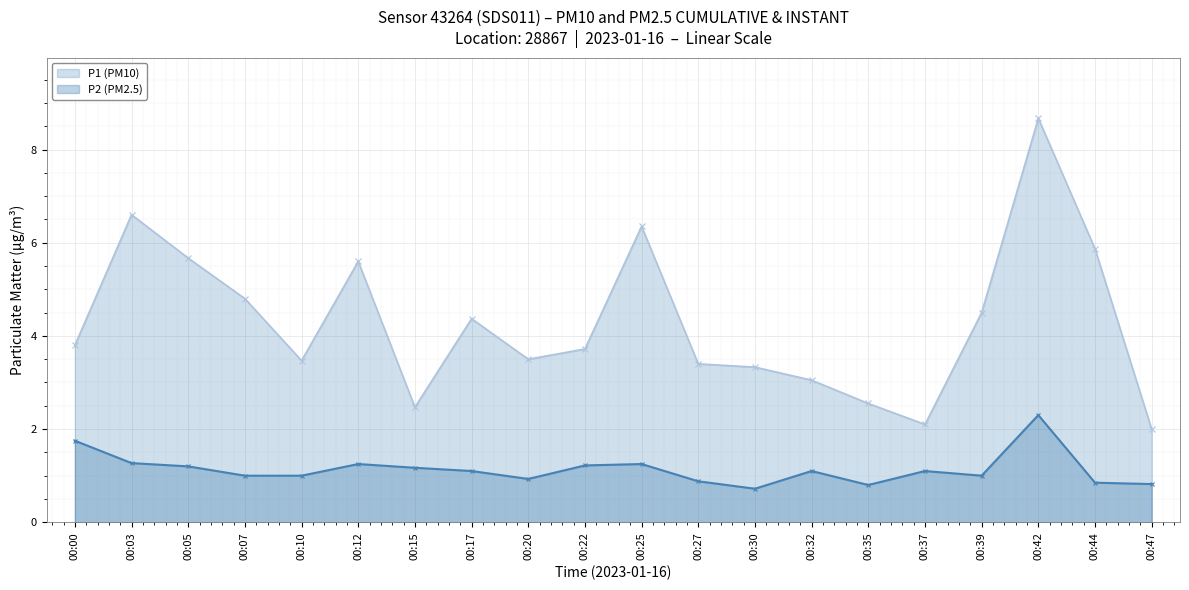

What is the sum of the P1 (PM10) values at 00:30 and 00:03?

9.9